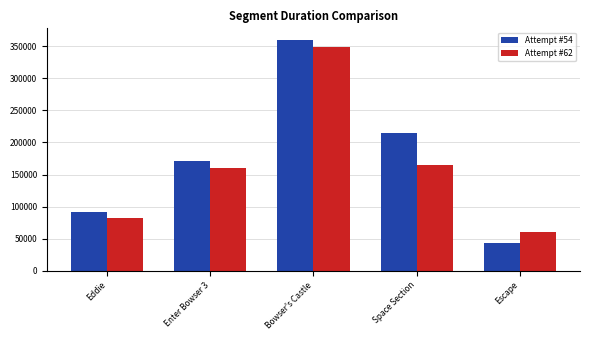

The value of Attempt #62 at Escape is 38717. True or false?

False